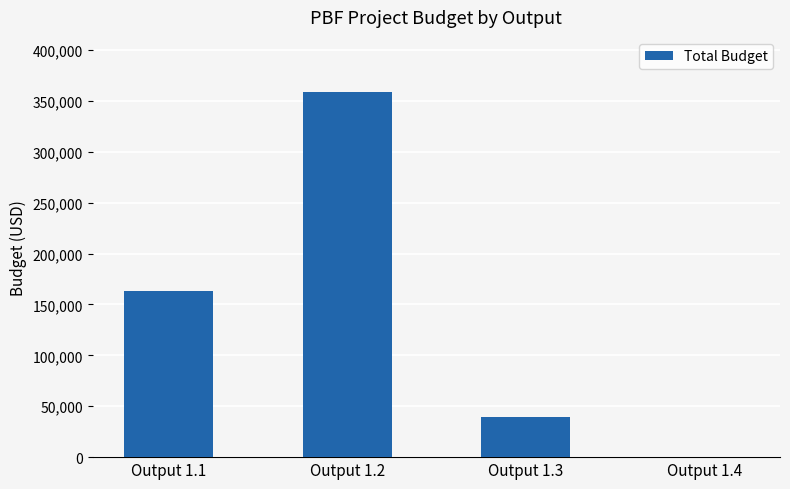

How many categories are shown in the chart?

4